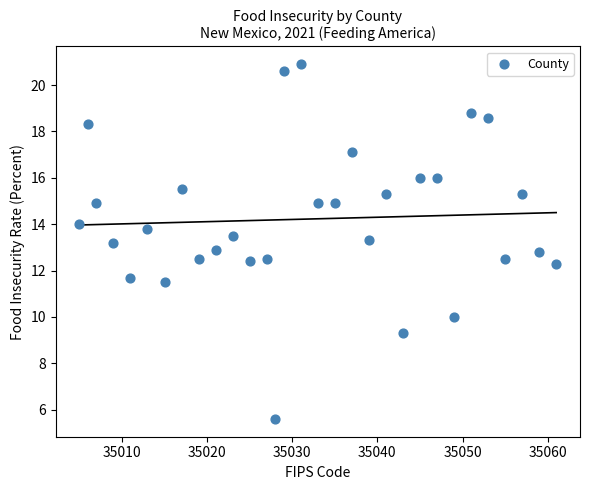

What is the range of X values (max minus min)?

56.0